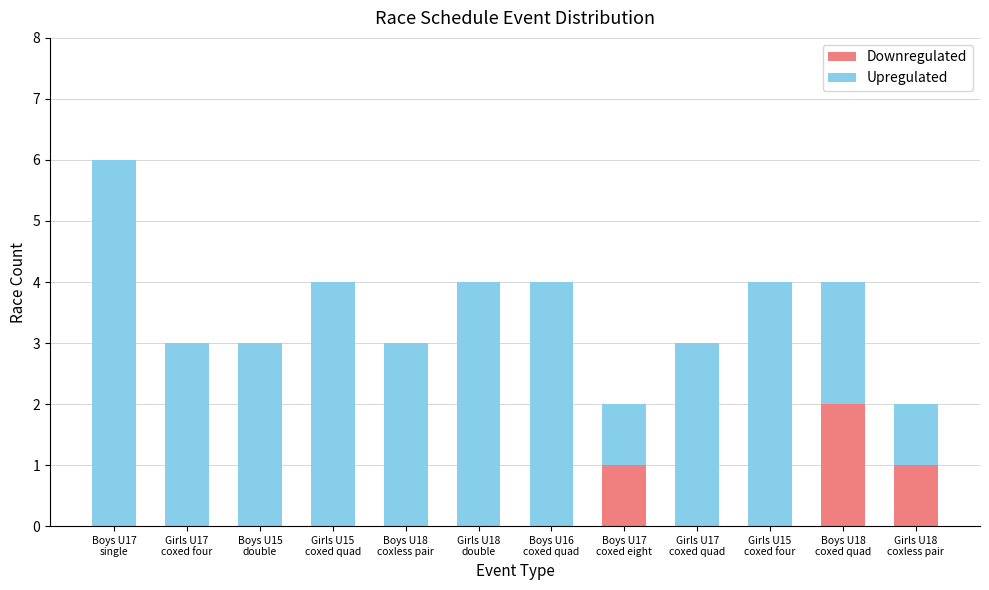

What is the sum of all Downregulated values?

4